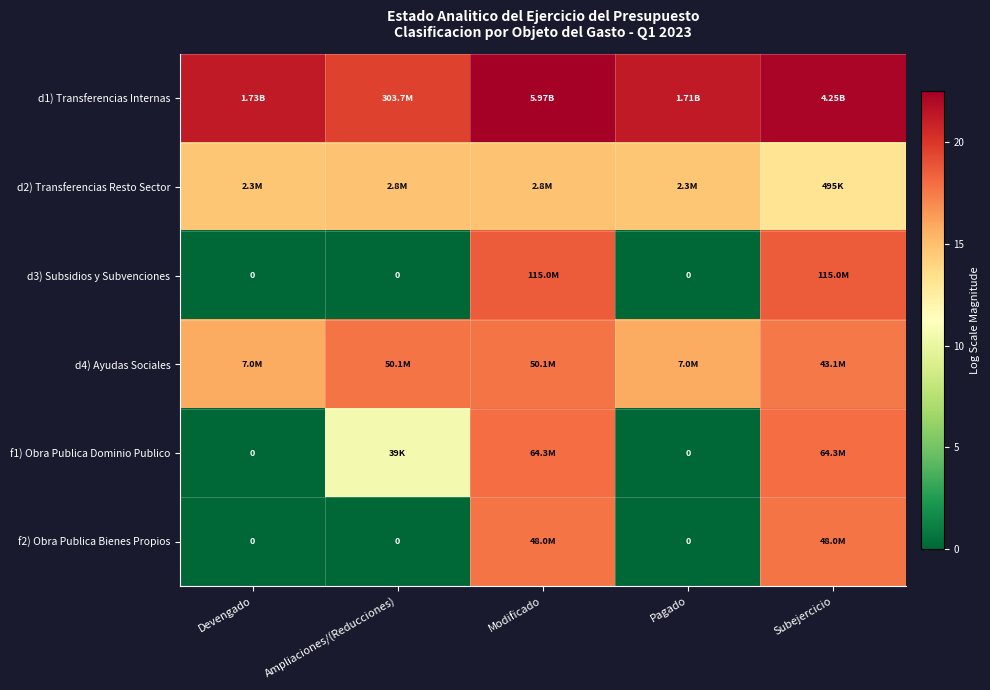

At which label is d3) Subsidios y Subvenciones closest to 9?

Devengado